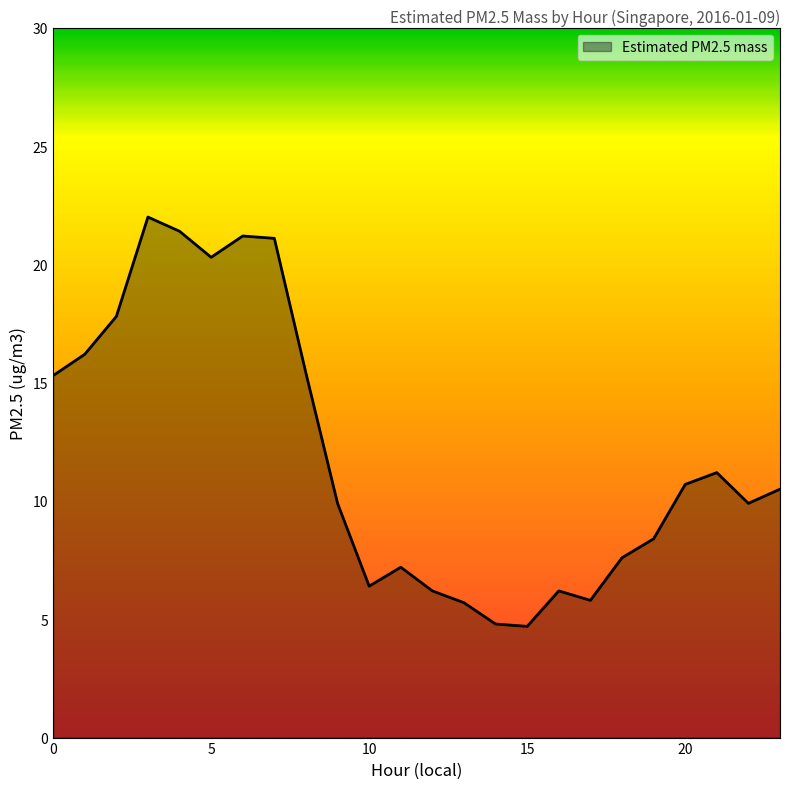

What is the difference between the maximum and minimum values?

17.3